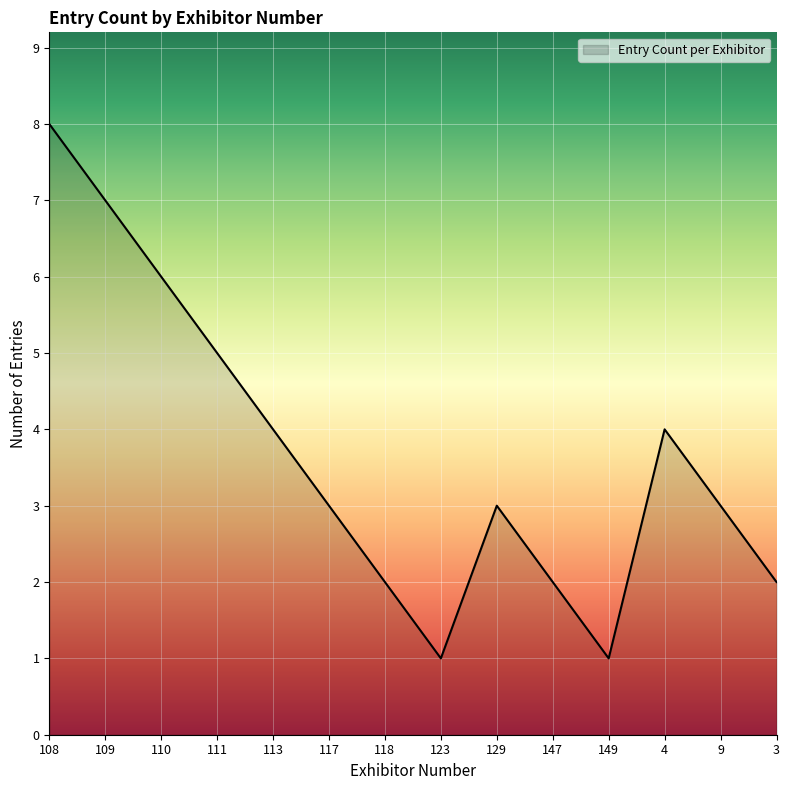

What is the difference between the maximum and minimum values?

7.0